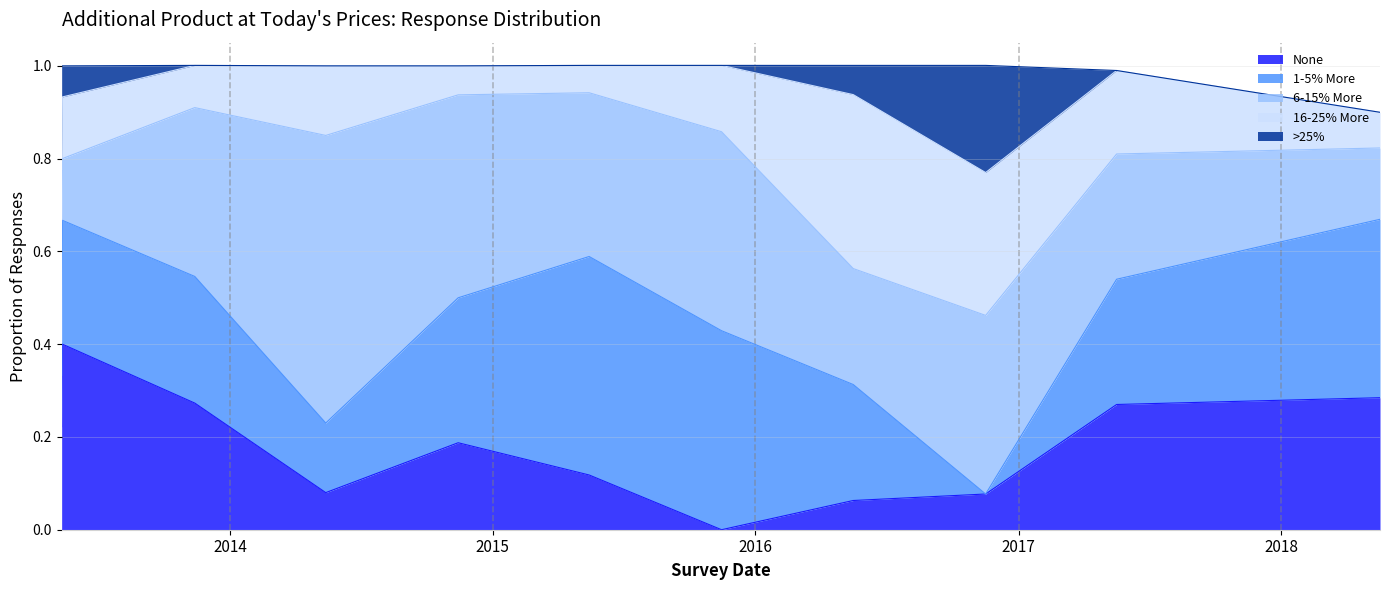

At which category does the chart reach its peak across all series?

2014-05-14